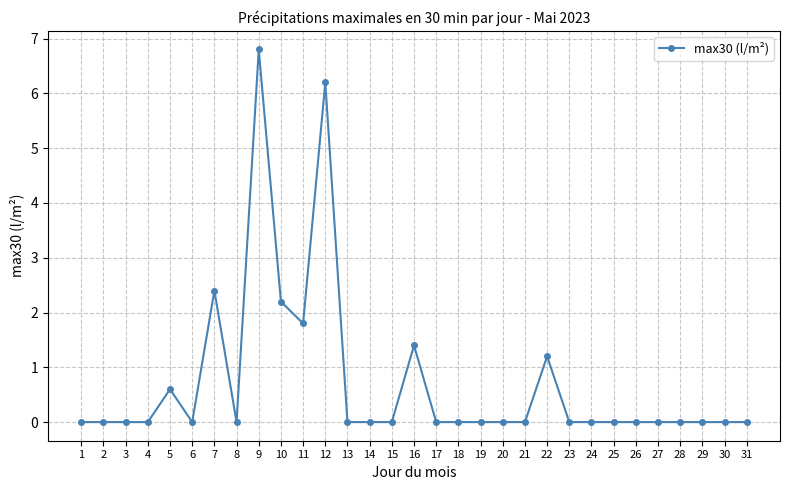

Which label corresponds to the largest value in the chart?

9